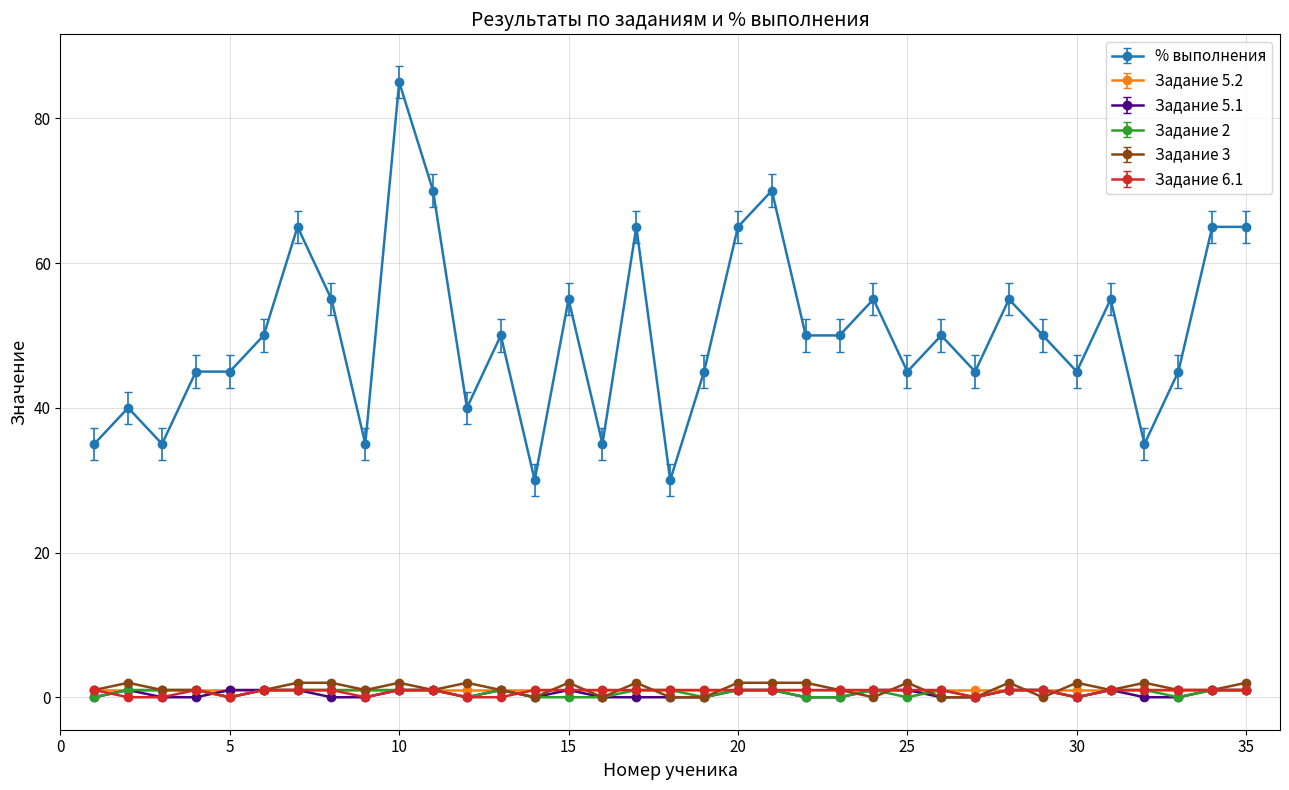

Where is the first local maximum for Задание 5.1?

2